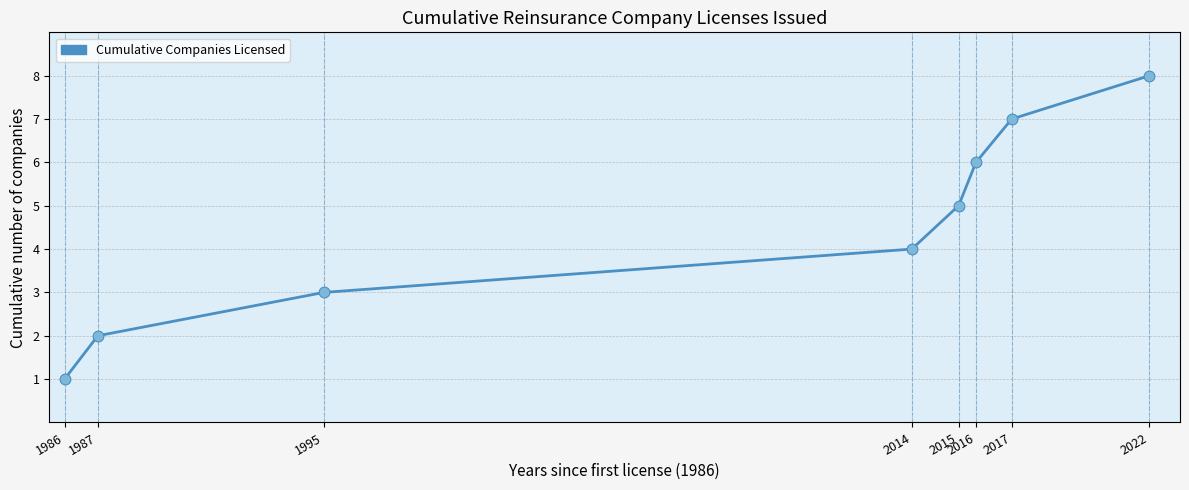

Approximately how many times larger is the value at 1995 compared to 1987?

1.5